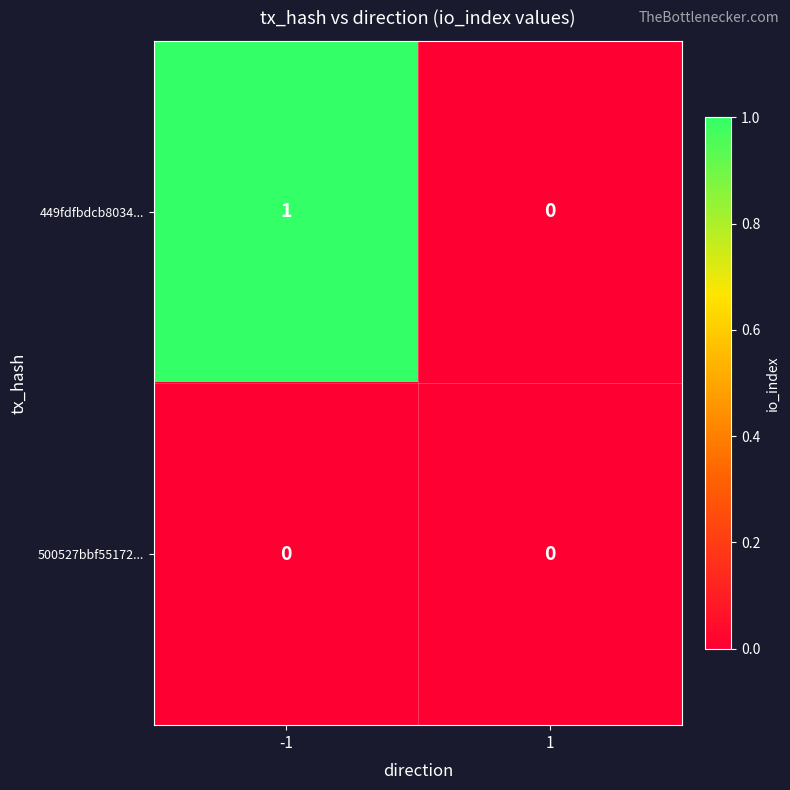

Rank the series by their maximum value, from highest to lowest.

449fdfbdcb8034..., 500527bbf55172...